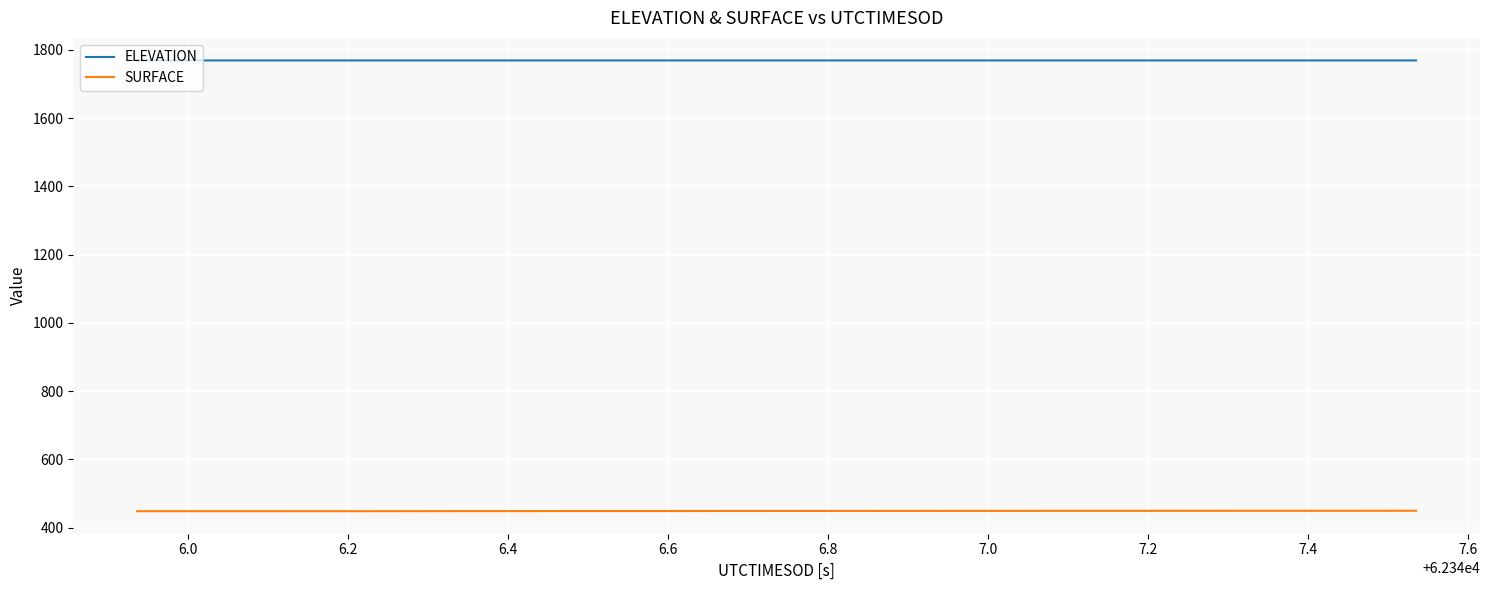

Rank the series by their average value, from highest to lowest.

ELEVATION, SURFACE